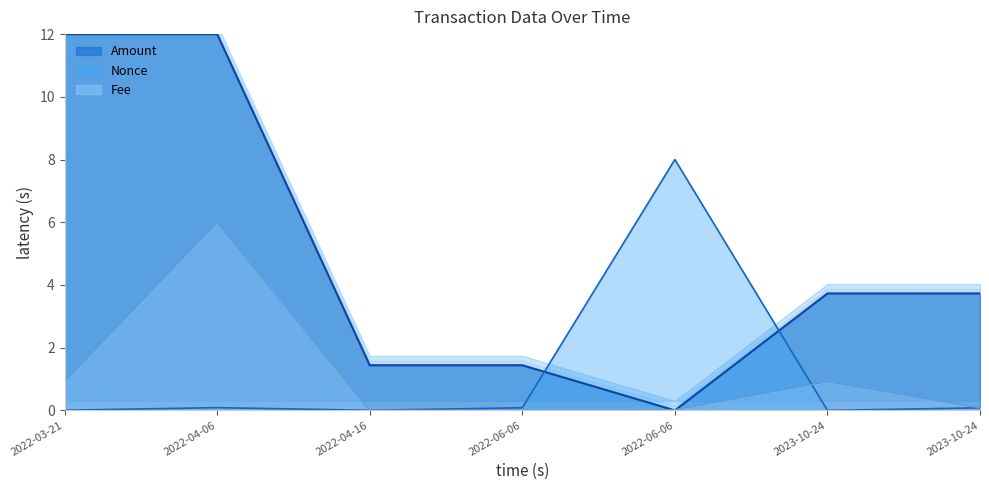

True or false: Amount (line) has a value of 2.3 at 2022-06-06.

False